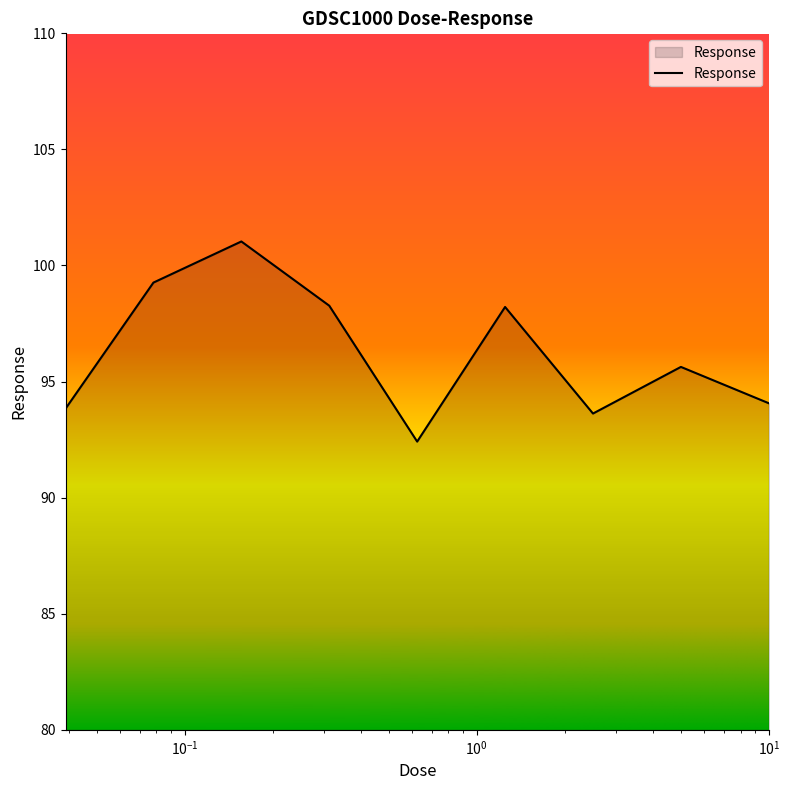

What is the difference between the maximum and minimum values?

8.6